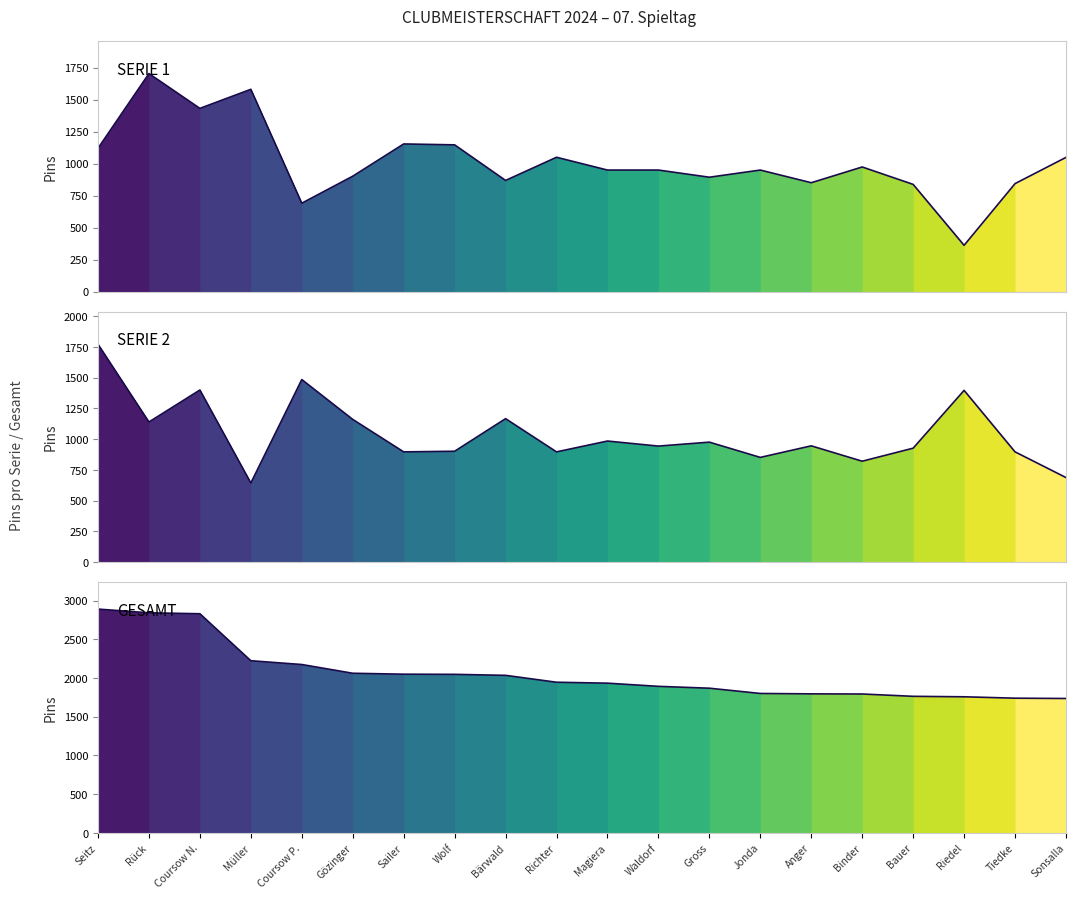

Reading left to right, list all the values displayed in this chart.

SERIE 1: Seitz=1119	Rück=1703	Coursow N.=1431	Müller=1580	Coursow P.=690	Gözinger=901	Sailer=1153	Wolf=1146	Bärwald=868	Richter=1049	Magiera=949	Waldorf=949	Gross=893	Jonda=949	Anger=850	Binder=973	Bauer=837	Riedel=361	Tiedke=843	Sonsalla=1048
SERIE 2: Seitz=1772	Rück=1140	Coursow N.=1400	Müller=644	Coursow P.=1485	Gözinger=1161	Sailer=897	Wolf=902	Bärwald=1167	Richter=897	Magiera=985	Waldorf=944	Gross=976	Jonda=852	Anger=946	Binder=821	Bauer=927	Riedel=1397	Tiedke=897	Sonsalla=688
GESAMT: Seitz=2891	Rück=2843	Coursow N.=2831	Müller=2224	Coursow P.=2175	Gözinger=2062	Sailer=2050	Wolf=2048	Bärwald=2035	Richter=1946	Magiera=1934	Waldorf=1893	Gross=1869	Jonda=1801	Anger=1796	Binder=1794	Bauer=1764	Riedel=1758	Tiedke=1740	Sonsalla=1736